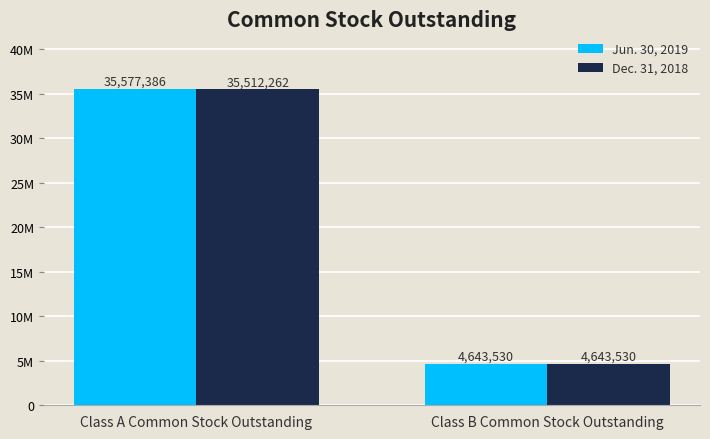

Where is Dec. 31, 2018 nearest to the value 20077896?

Class A Common Stock Outstanding